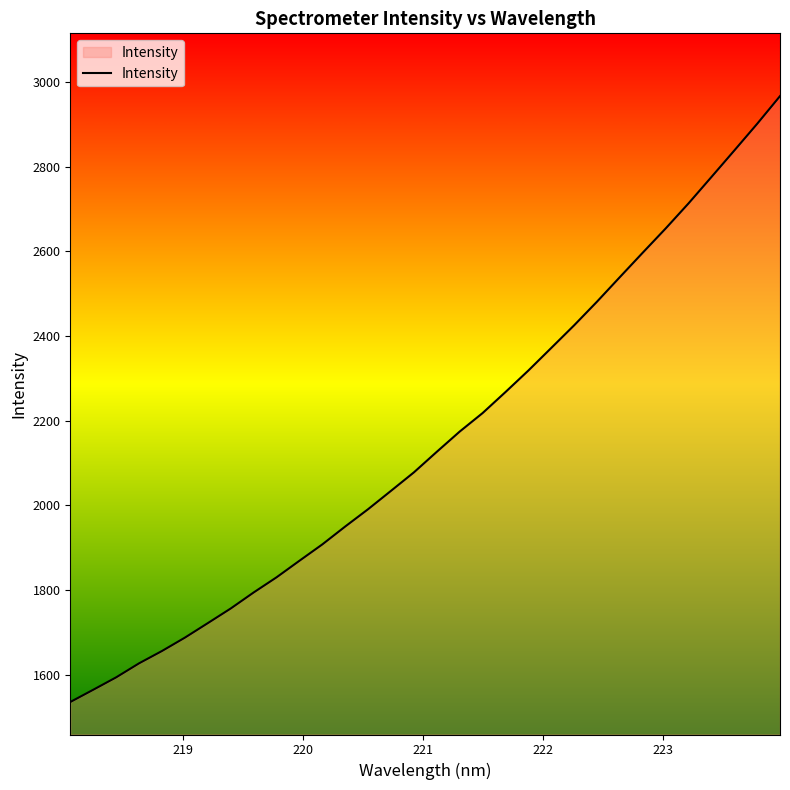

What is the difference between the maximum and minimum values?

1431.6